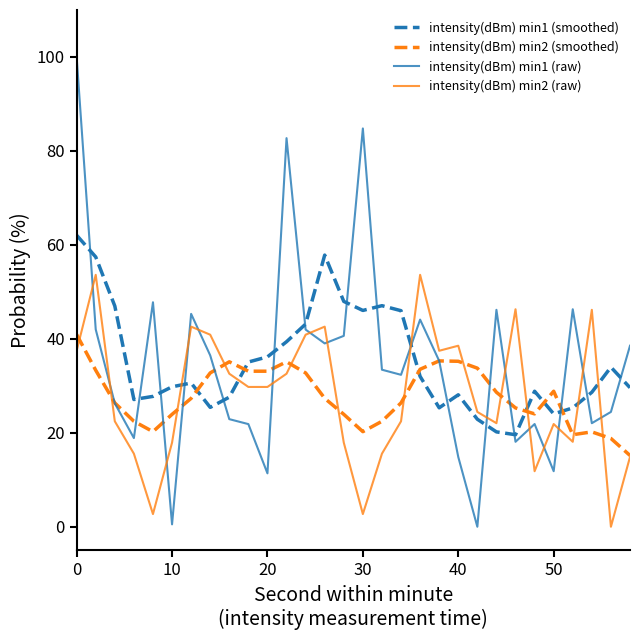

What is the maximum value shown in the chart?

100.0